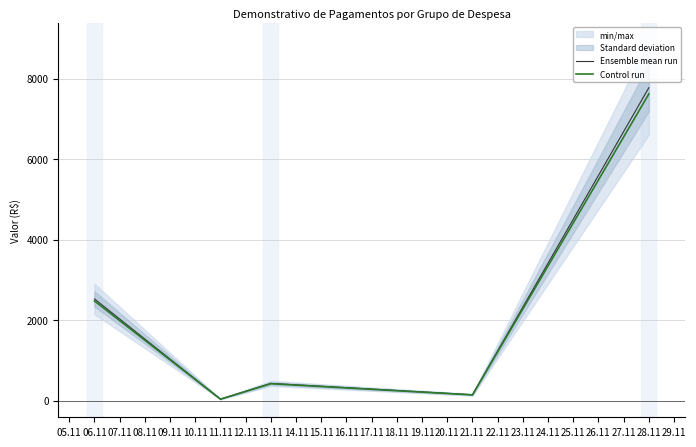

What is the highest value of the Ensemble mean run series?

7775.9